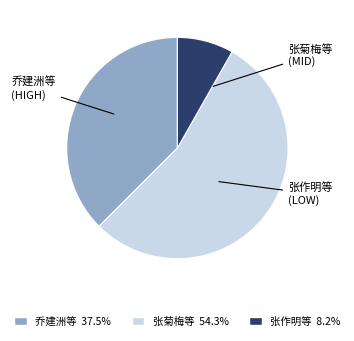

Do 张菊梅等 54.3% and 张作明等 8.2% together represent more than half of the pie?

Yes